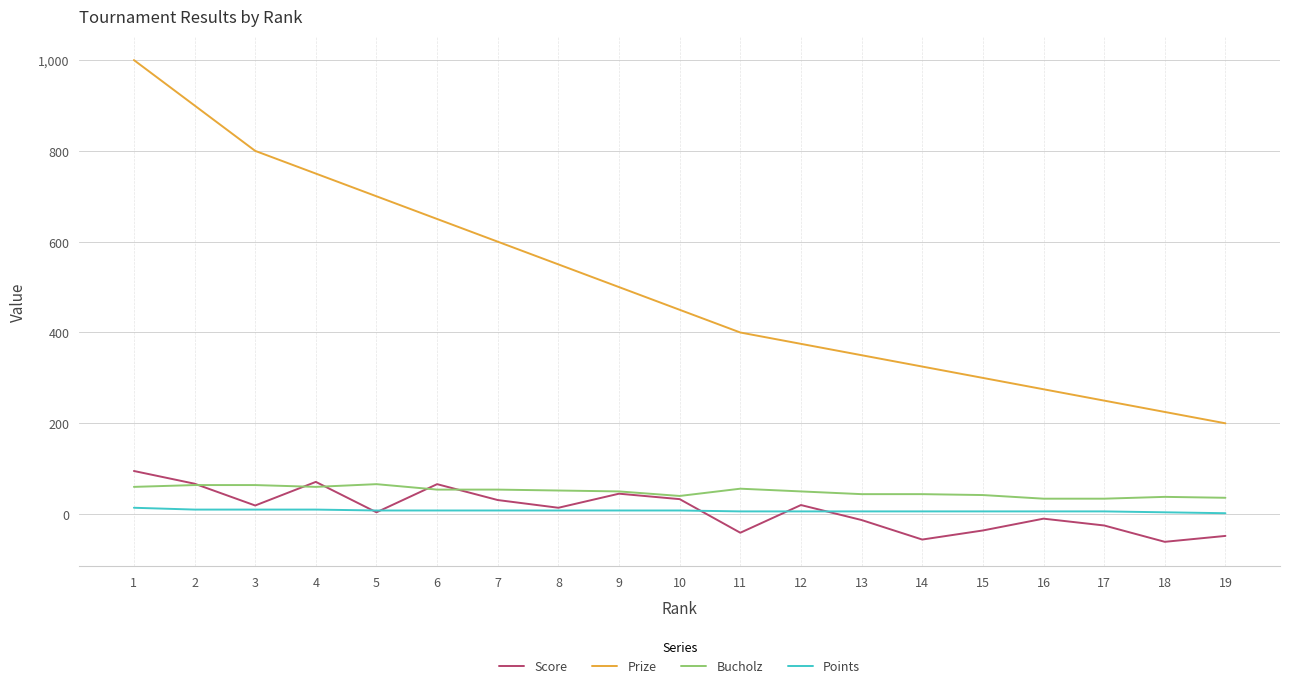

What is the total value across all series at 9?

603